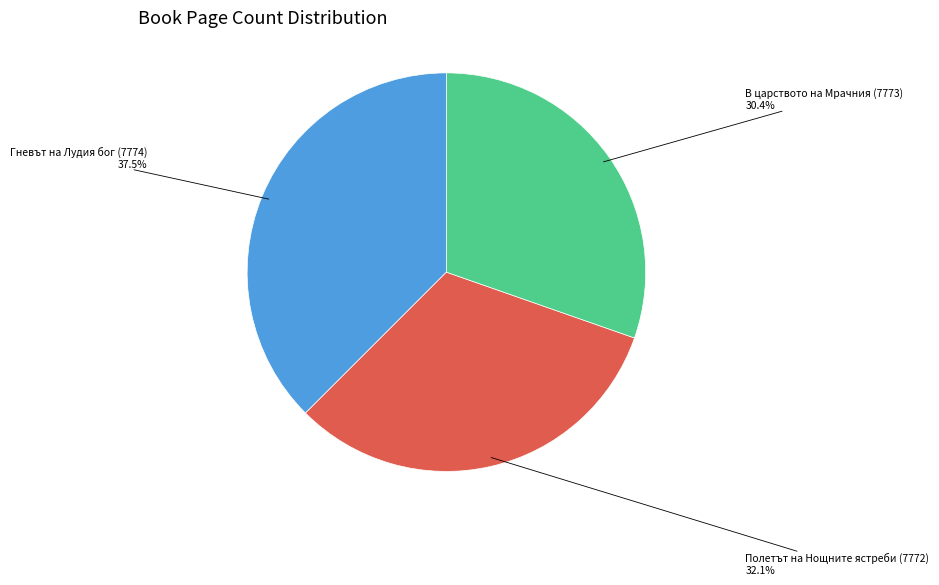

Does any single category account for the majority?

No